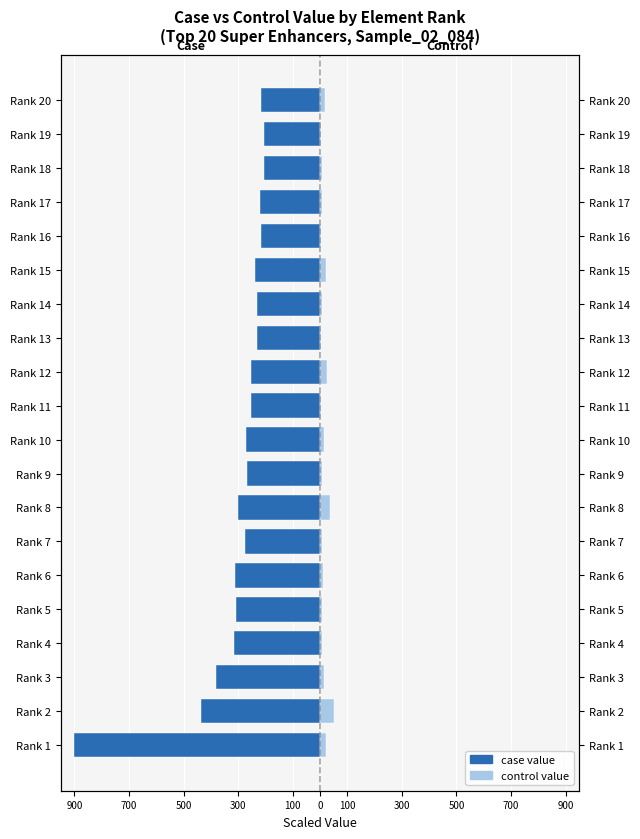

List the series in order of their overall mean, lowest first.

case value, control value